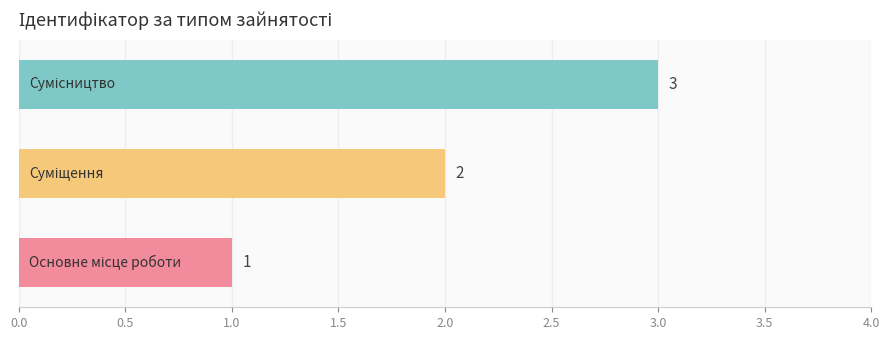

What is the greatest value displayed?

3